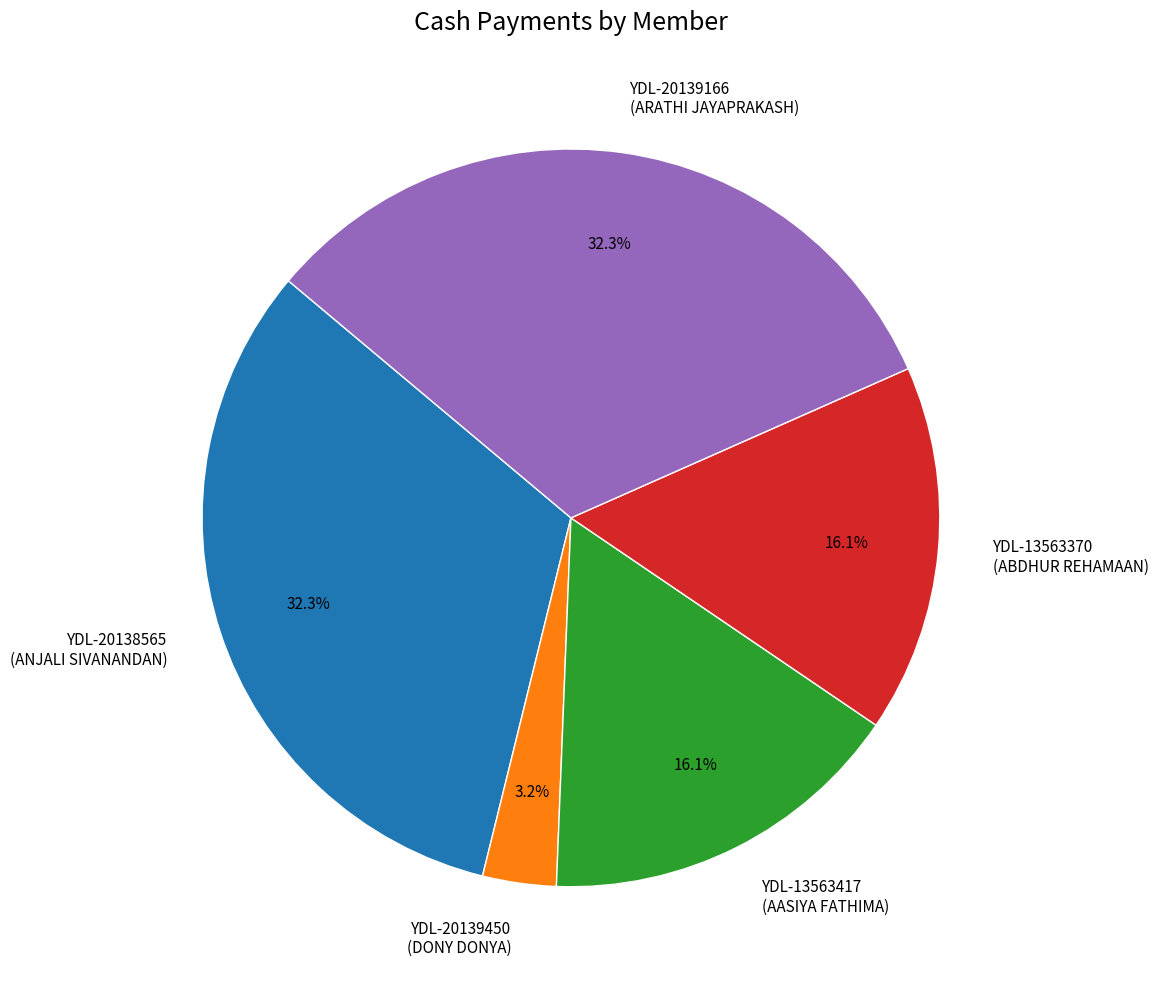

Which category has the smallest portion of the pie?

YDL-20139450 (DONY DONYA)